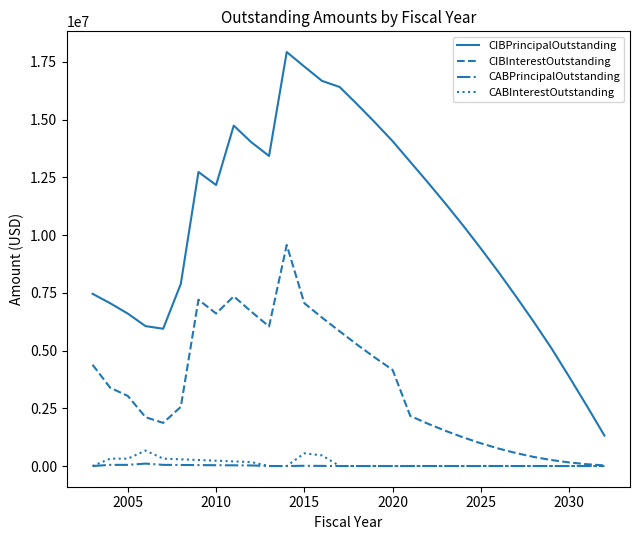

What is the difference between the maximum and minimum values in the CIBPrincipalOutstanding series?

16610000.0